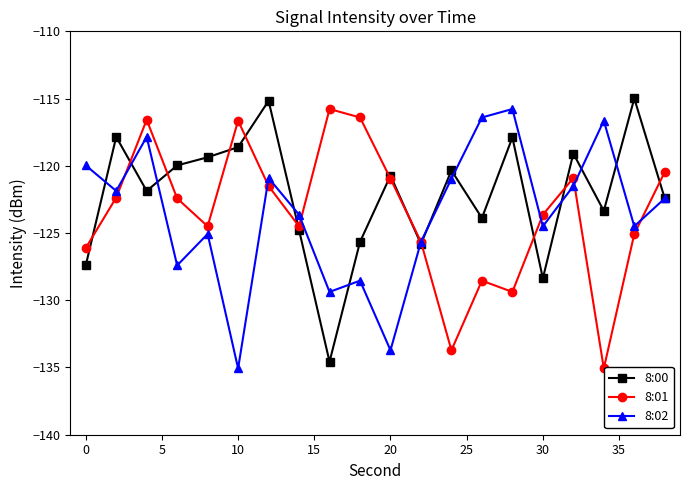

Which series has the largest total across all categories?

8:00